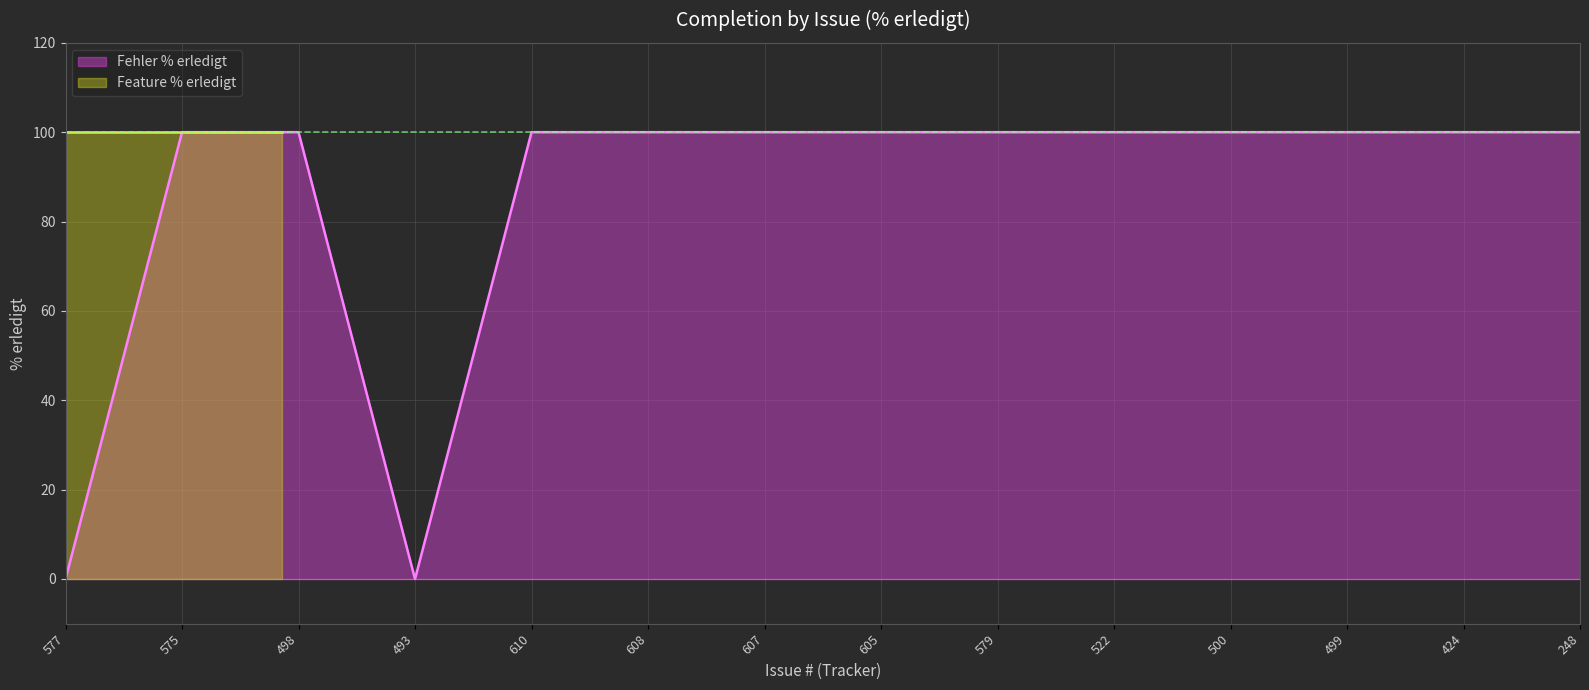

How many data points are less than 100?

2